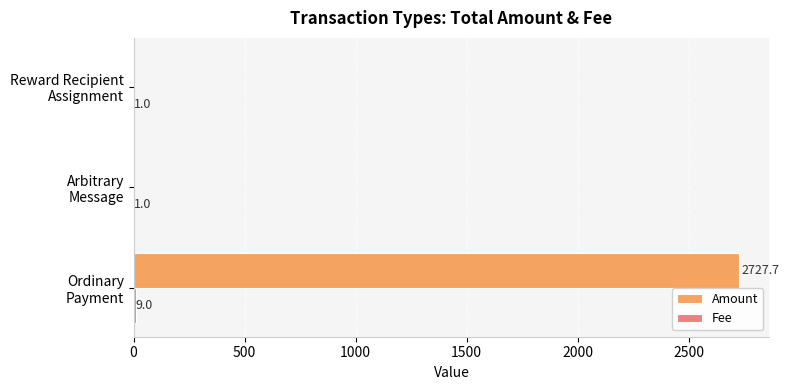

What is the maximum value shown in the chart?

2727.7